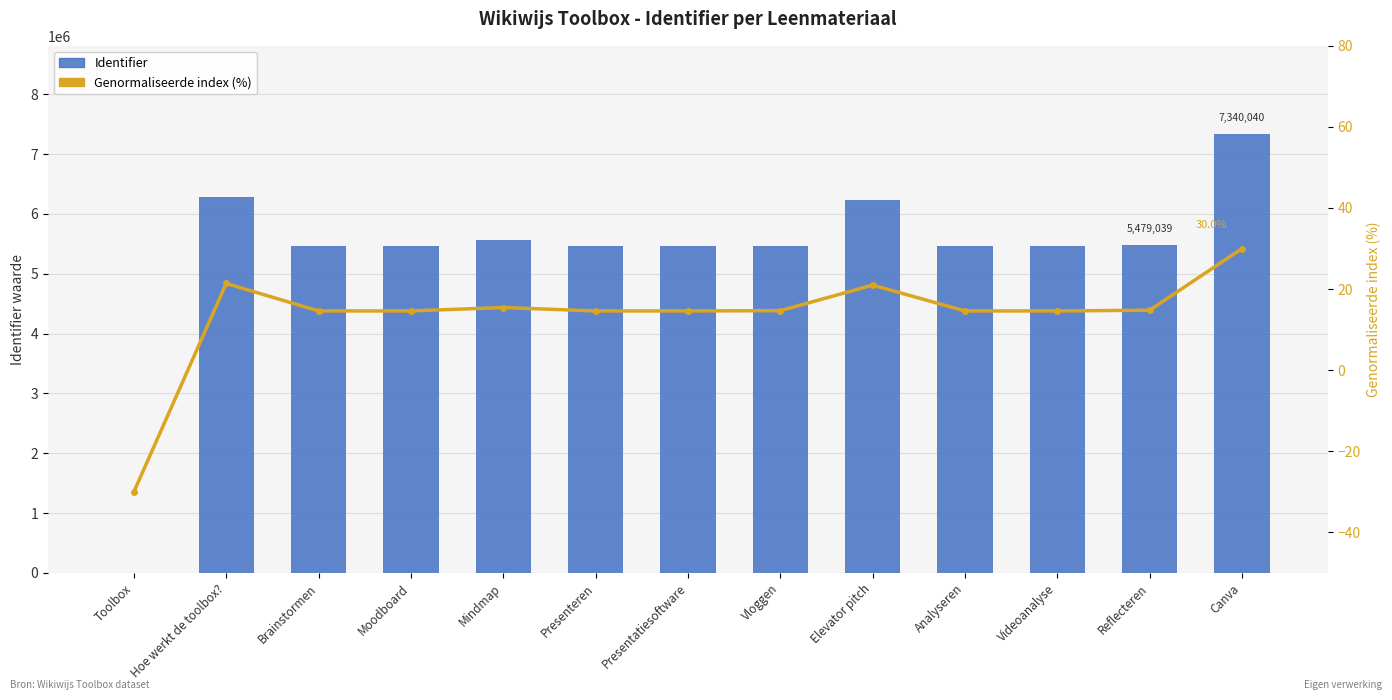

How many series are shown in this chart?

2